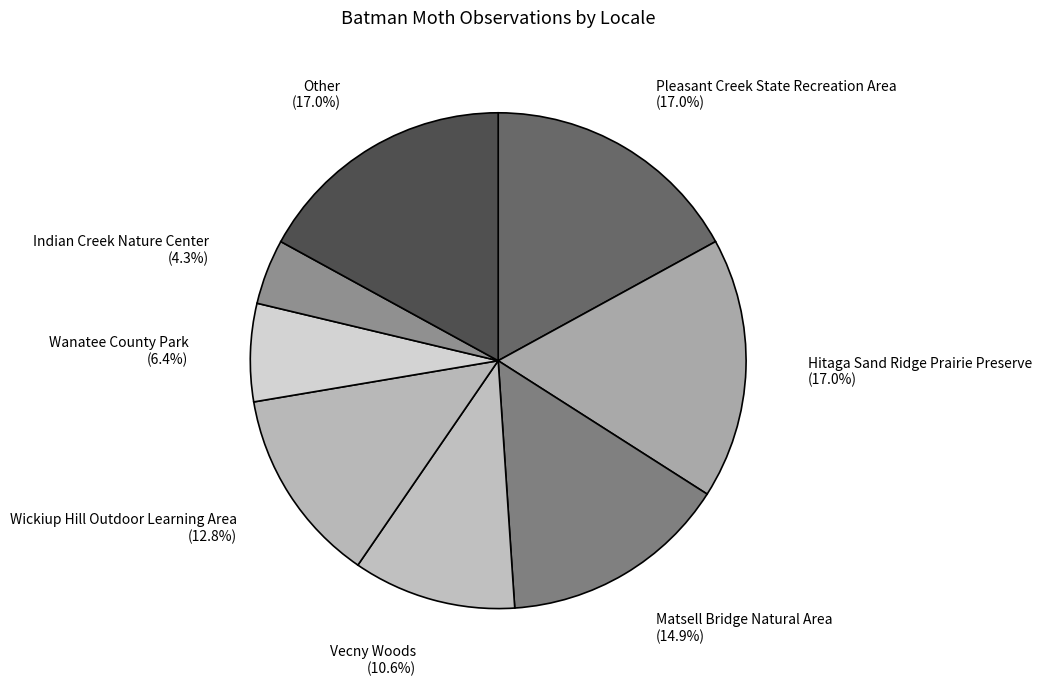

How many segments does this pie chart have?

8